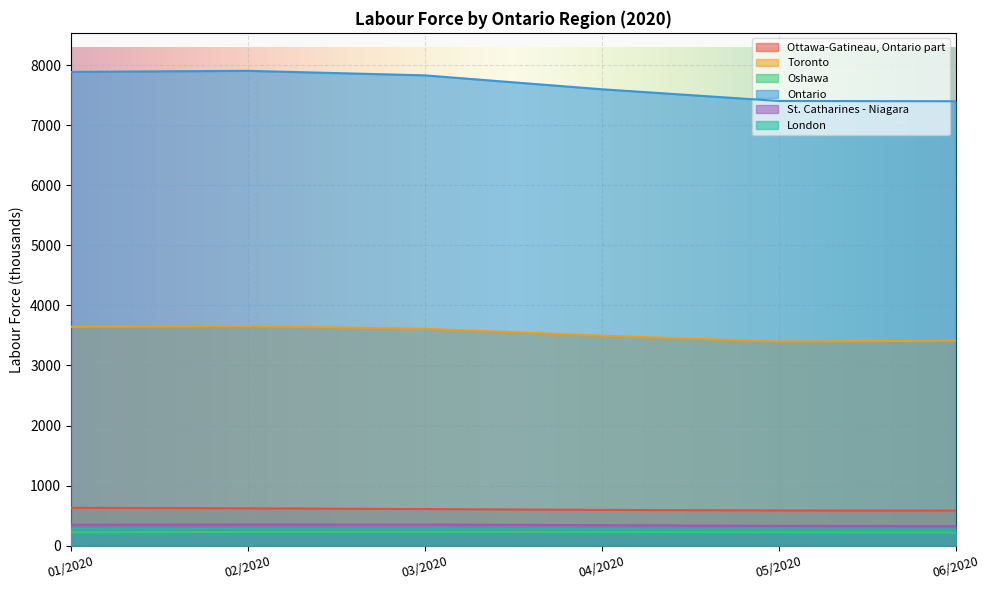

What is the value of the Ontario point at the 2nd from the left?

7908.6